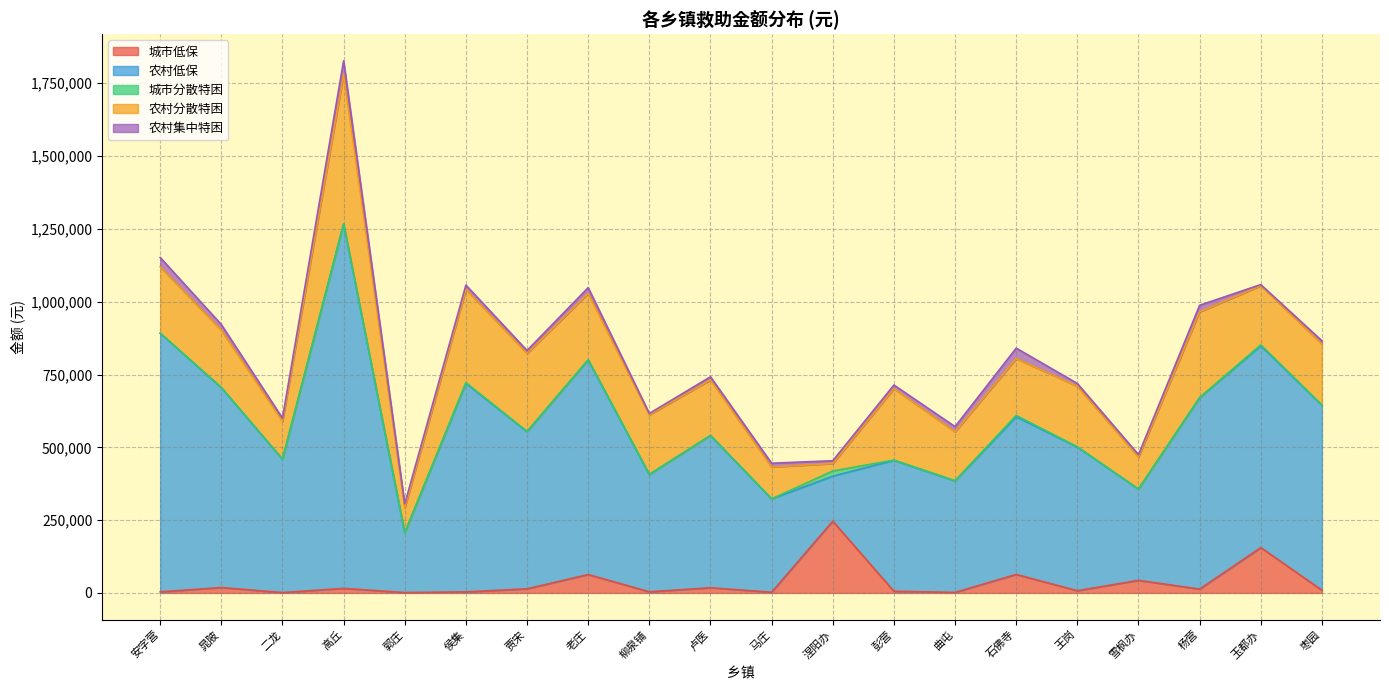

True or false: 城市分散特困 and 农村集中特困 intersect in this chart.

True